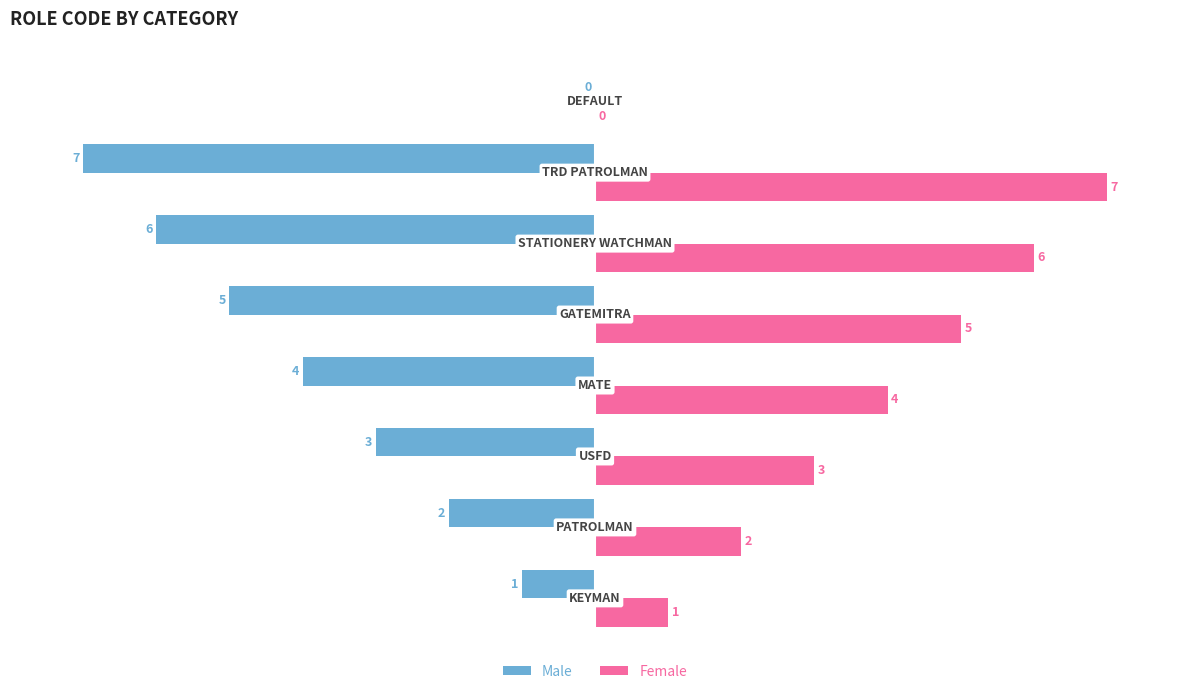

Which series has the largest total across all categories?

Female